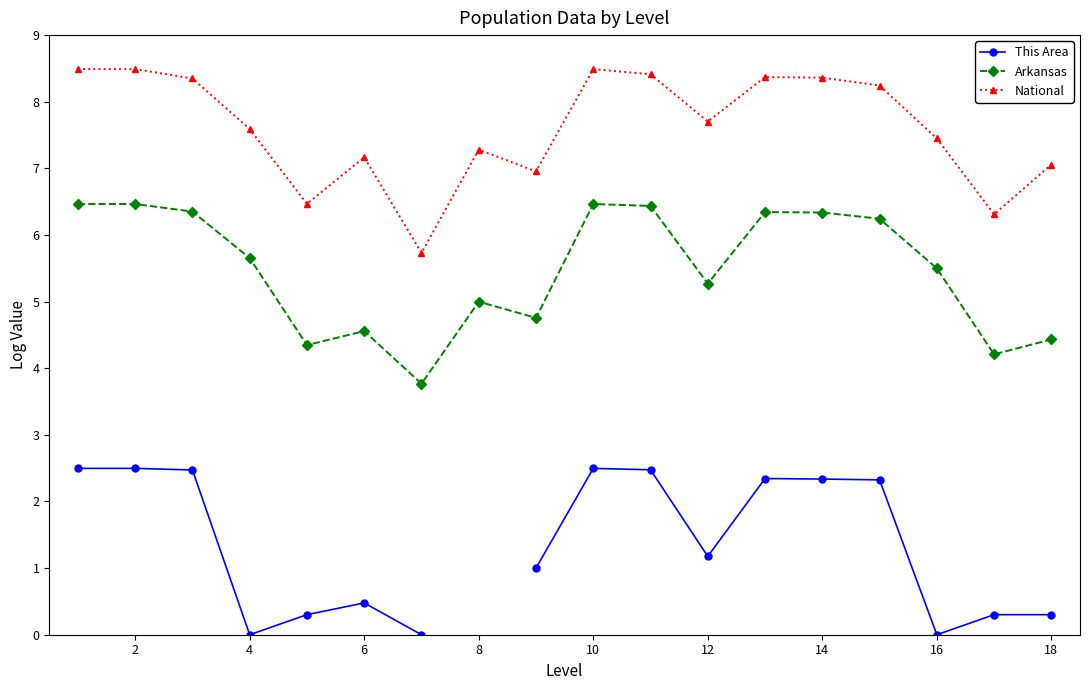

The value of National at 2 is 8.5. True or false?

True